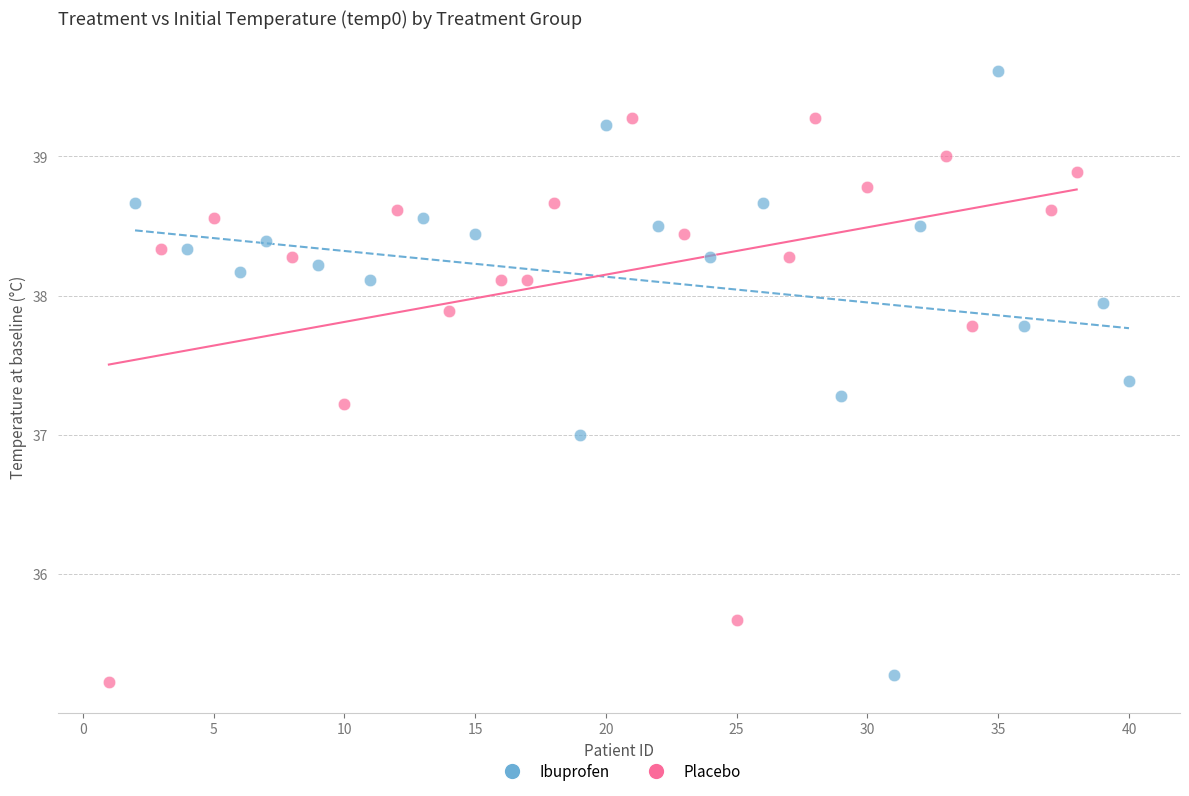

Which series has the widest spread of Y values?

Ibuprofen